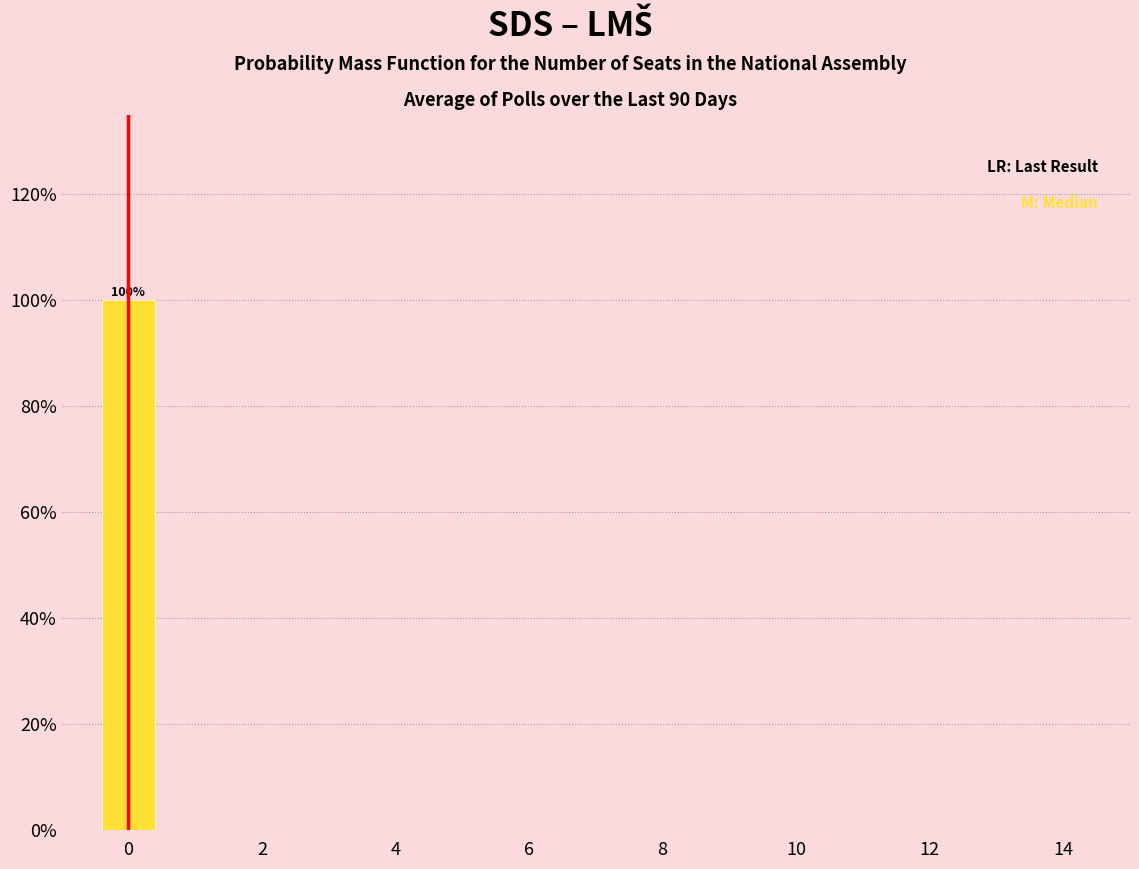

Which range on the x-axis has the tallest bar?

-0.5 to 0.5